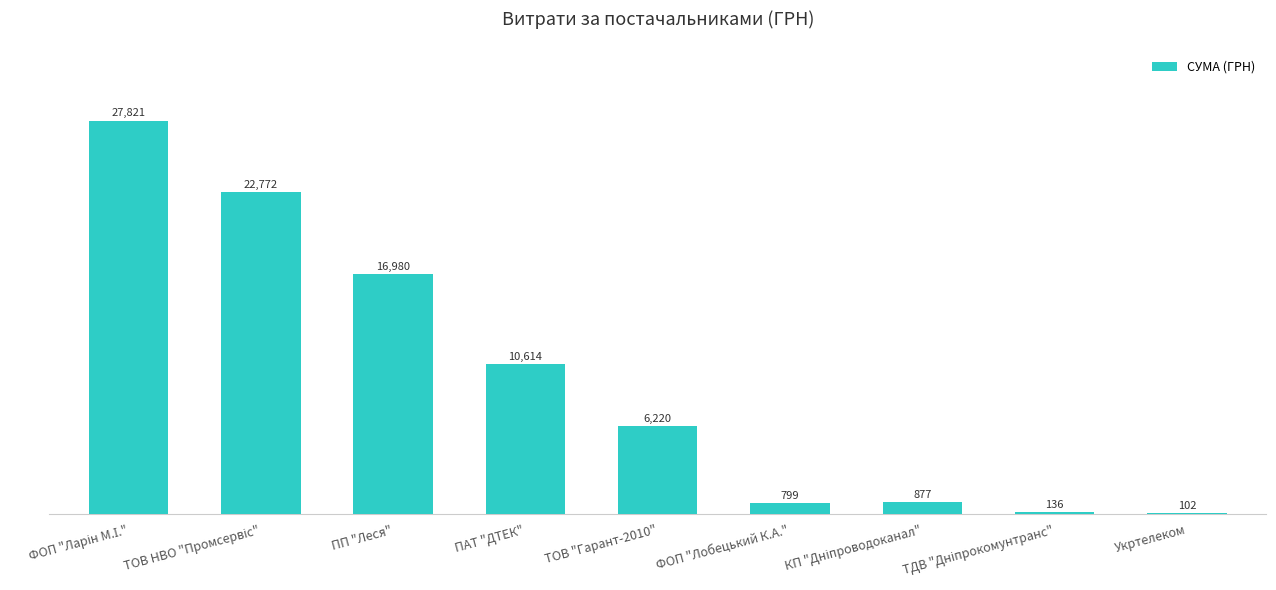

Is it true that the value at ПАТ "ДТЕК" is 5976.2?

False